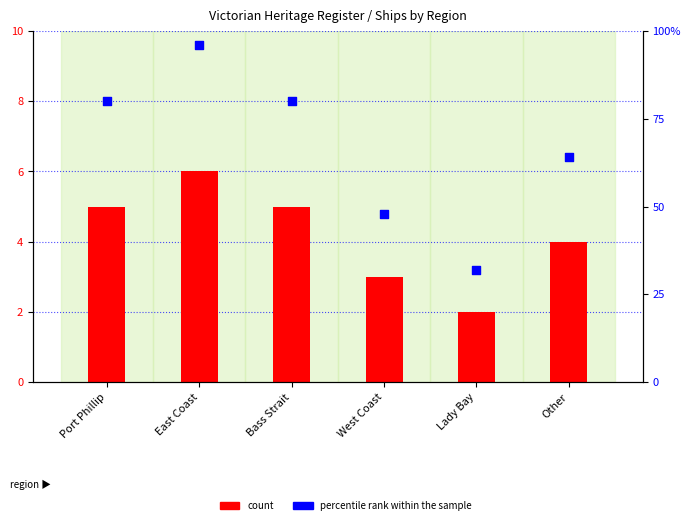

What are all the series names shown in the legend?

count, percentile rank within the sample